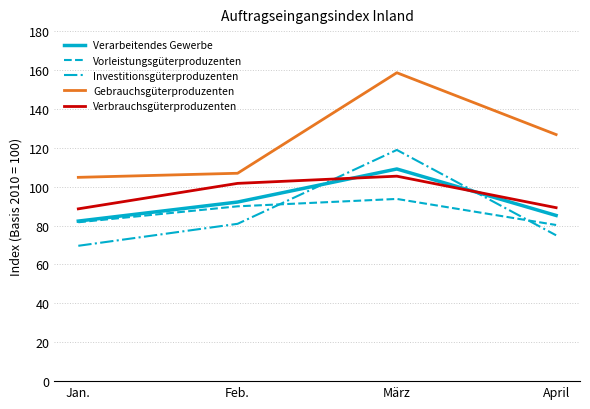

True or false: Verarbeitendes Gewerbe has more than 2 interior local peaks.

False